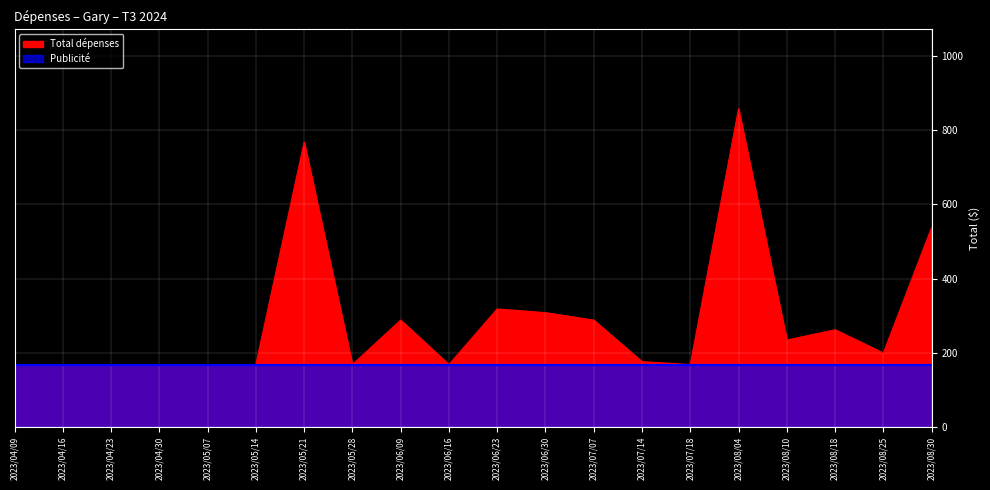

List the labels in order of value, largest first.

2023/08/04, 2023/05/21, 2023/08/30, 2023/06/23, 2023/06/30, 2023/06/09, 2023/07/07, 2023/08/18, 2023/08/10, 2023/08/25, 2023/07/14, 2023/04/09, 2023/04/16, 2023/04/23, 2023/04/30, 2023/05/07, 2023/05/14, 2023/05/28, 2023/06/16, 2023/07/18